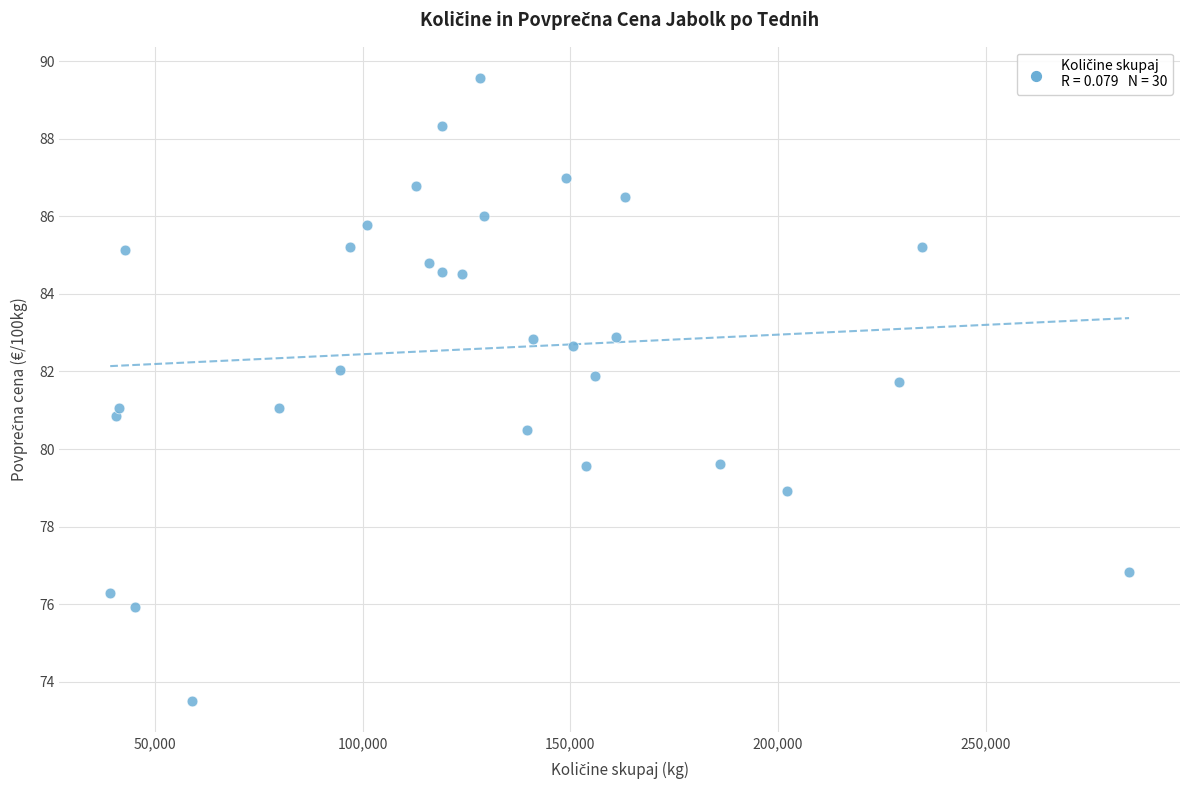

What is the range of Y values (max minus min)?

16.1